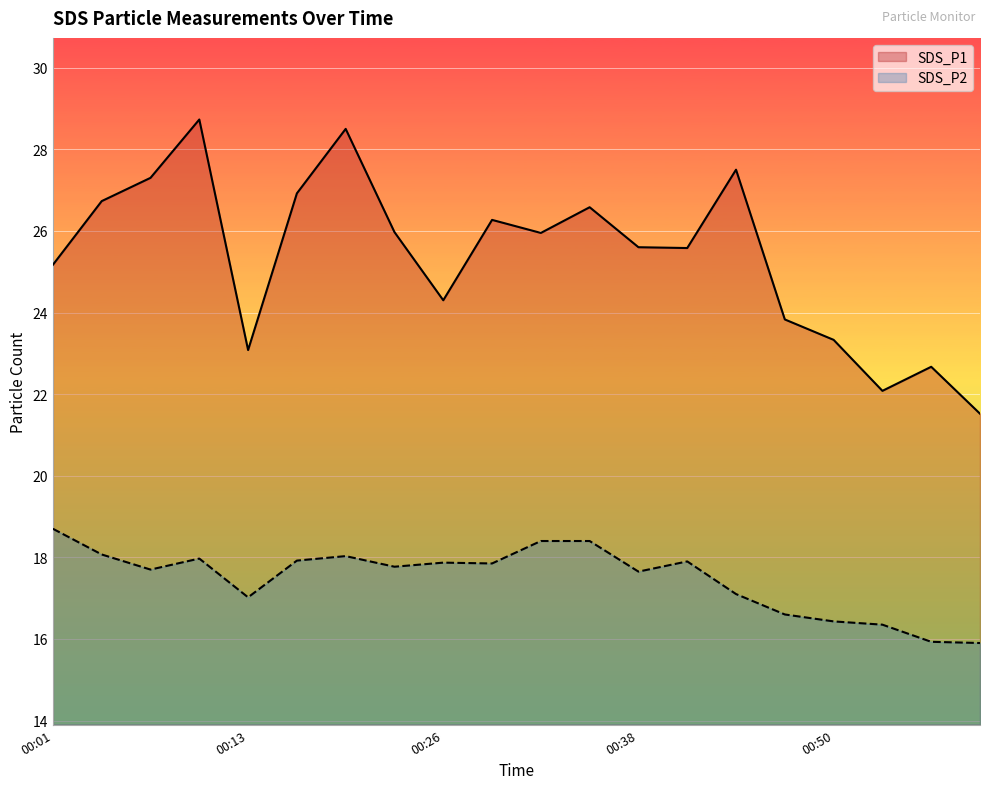

The value of SDS_P1 at 00:01 is 25.2. True or false?

True